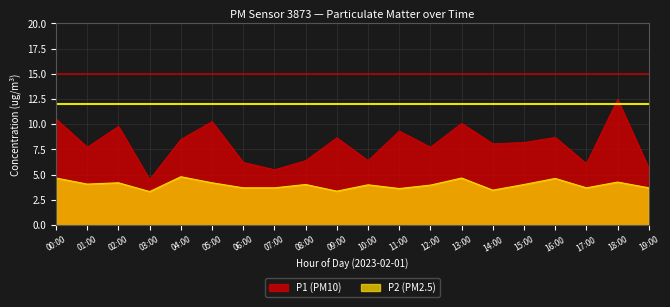

What is the spread (max minus min) of values at 18:00?

8.2